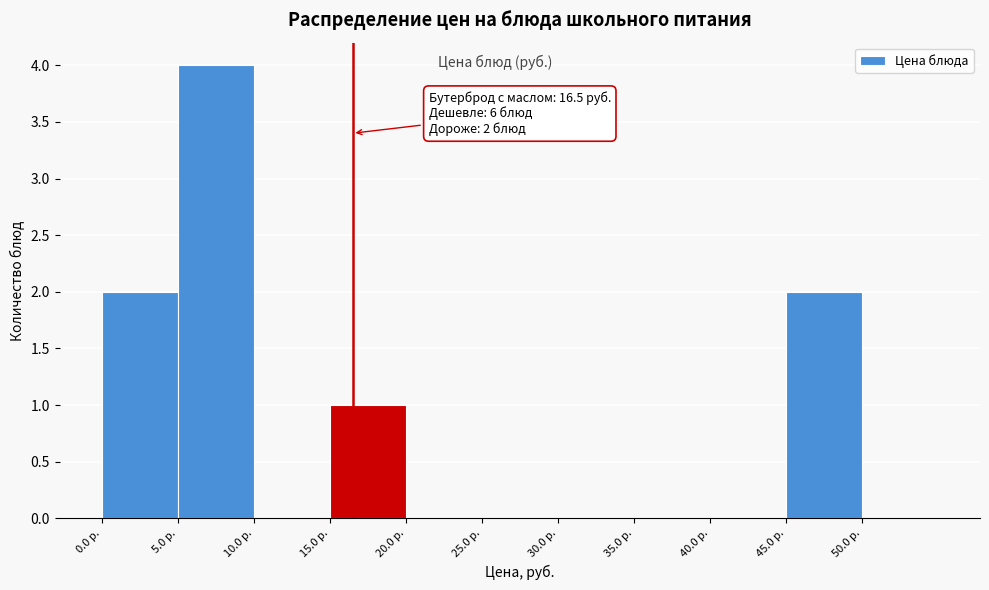

Over which range of the x-axis is the bar tallest?

5 to 10